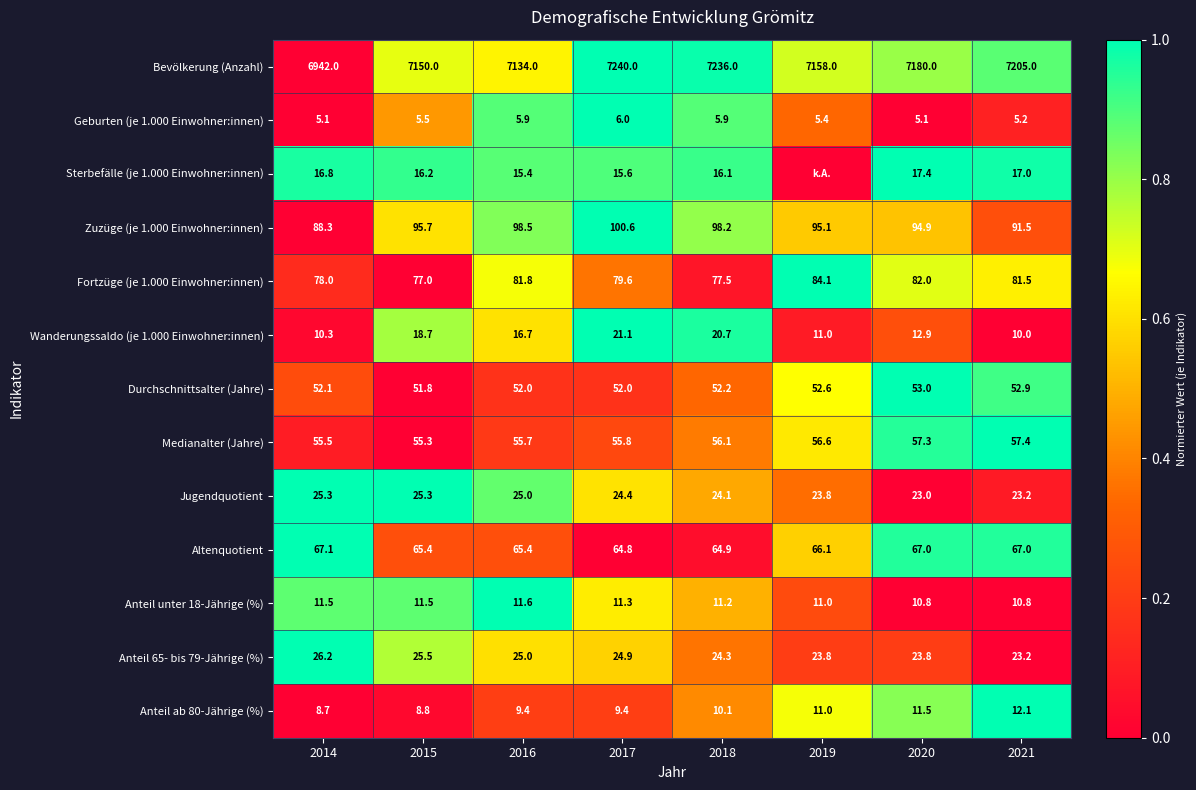

List the labels in order of Wanderungssaldo (je 1.000 Einwohner:innen) value, largest first.

2017, 2018, 2015, 2016, 2020, 2019, 2014, 2021